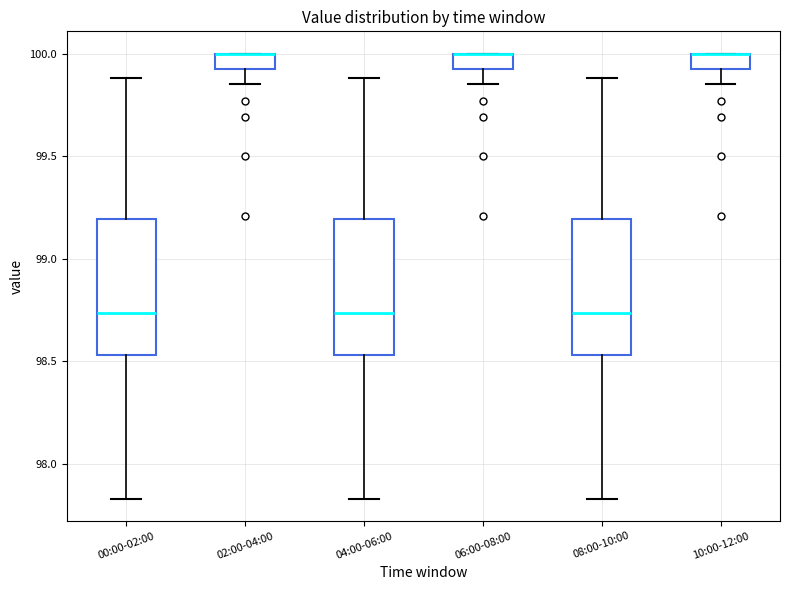

Where does the lower whisker of the box for 04:00-06:00 end on the y-axis? The values are not printed on the chart, so give them approximately, as read against the axis.

97.85